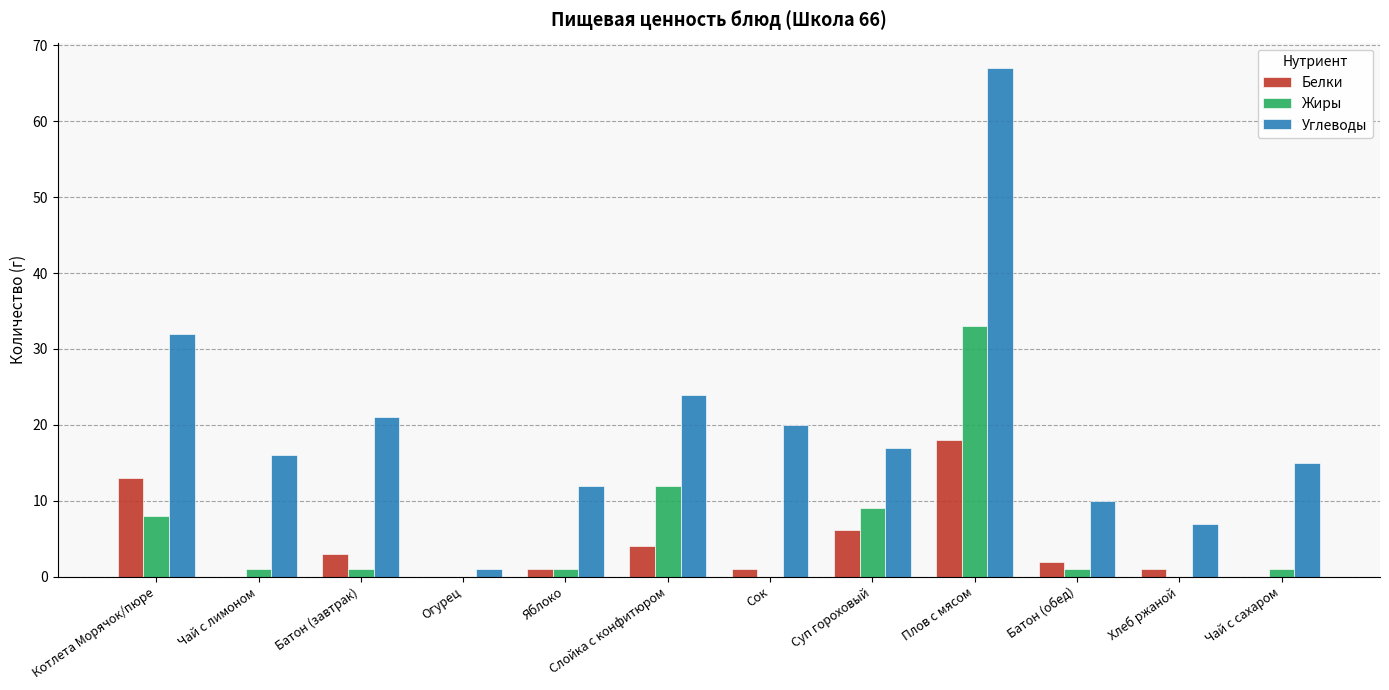

What is the sum of all Углеводы values?

242.0